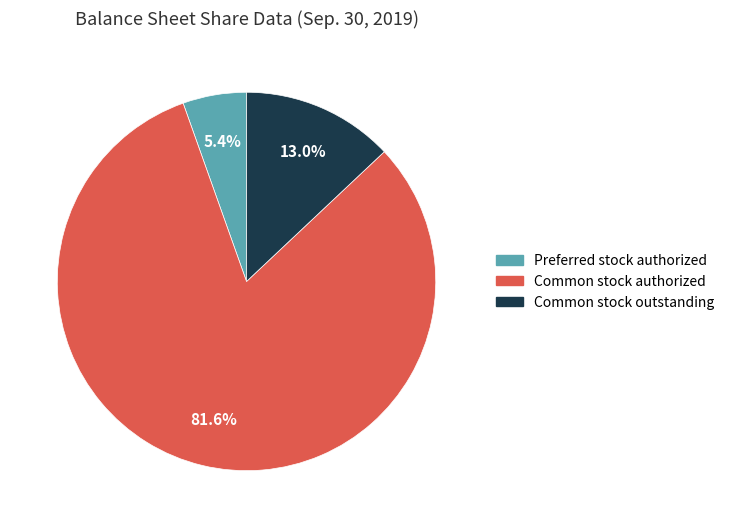

Combined, do Common stock authorized and Preferred stock authorized account for over 50%?

Yes